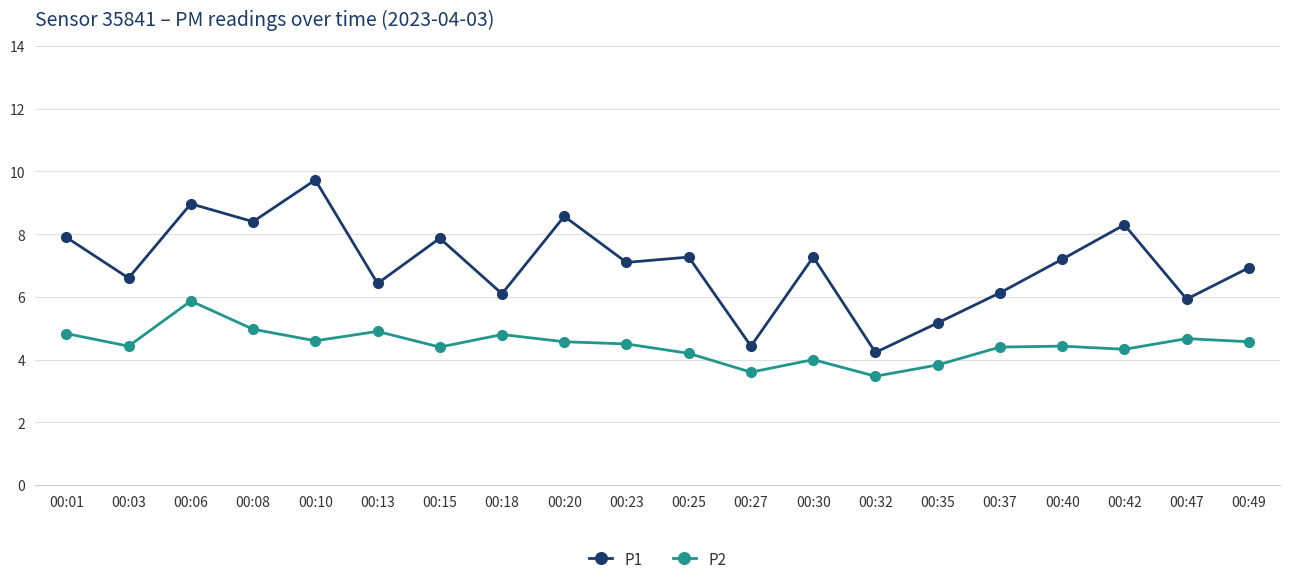

At which category does the chart reach its peak across all series?

00:10